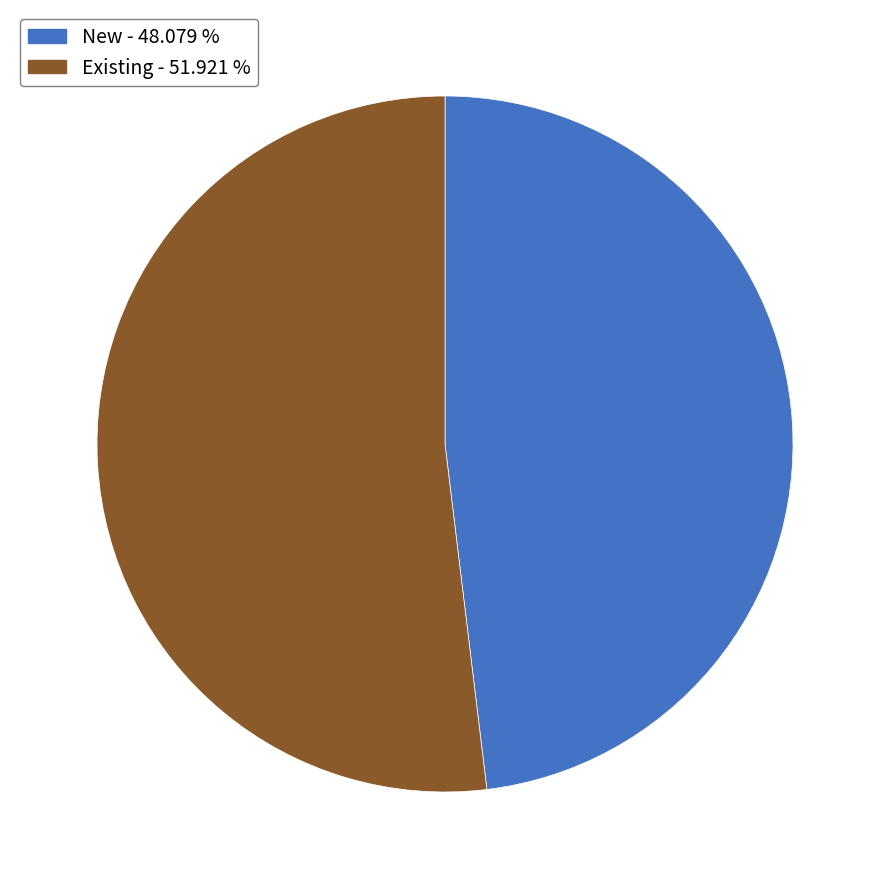

The New slice represents 62% of the pie. True or false?

False